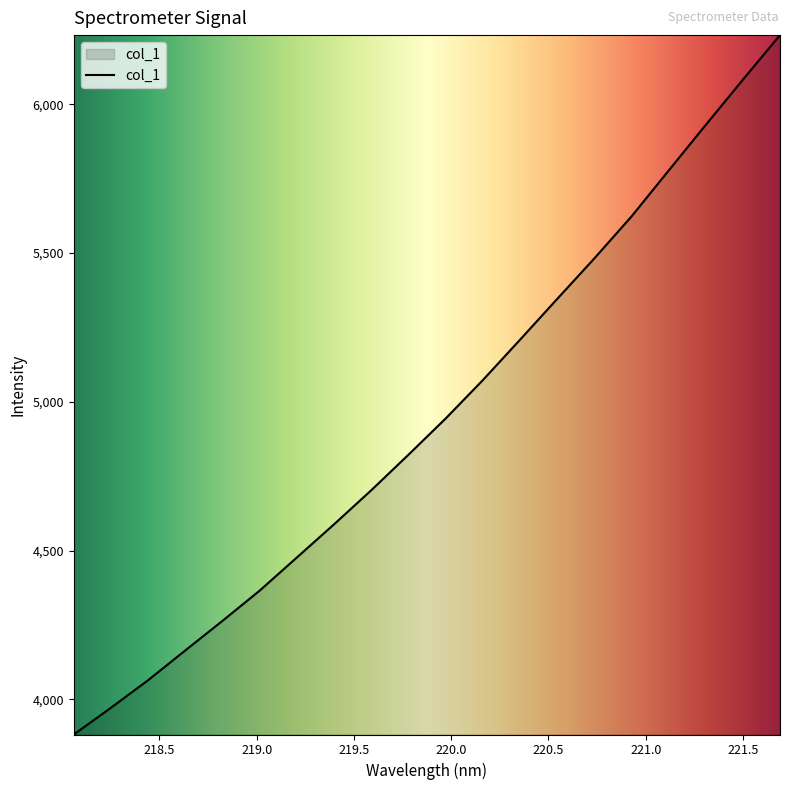

What is the smallest value displayed?

3882.4